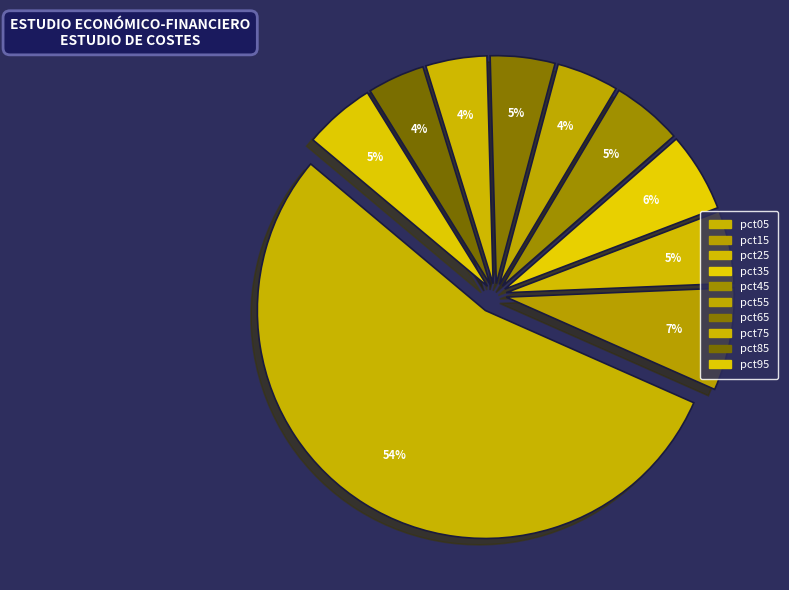

Which slice is the largest?

pct05